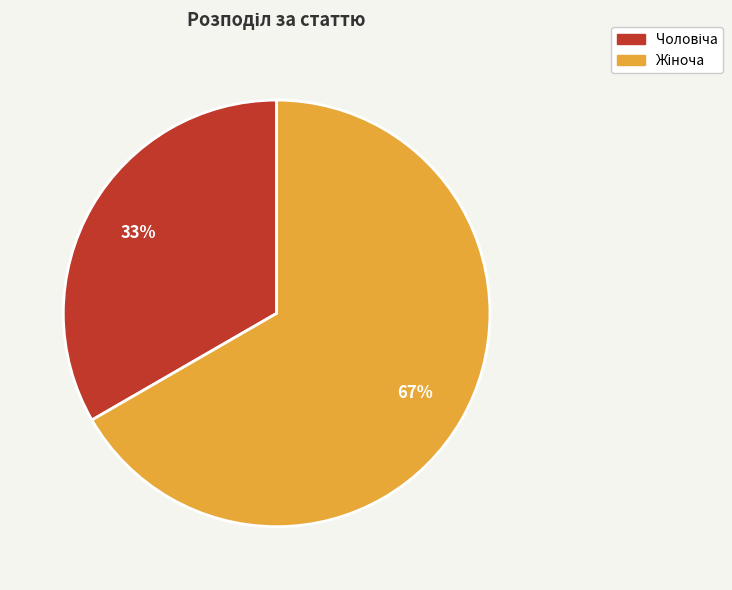

To the nearest percent, what is the average slice percentage?

50%